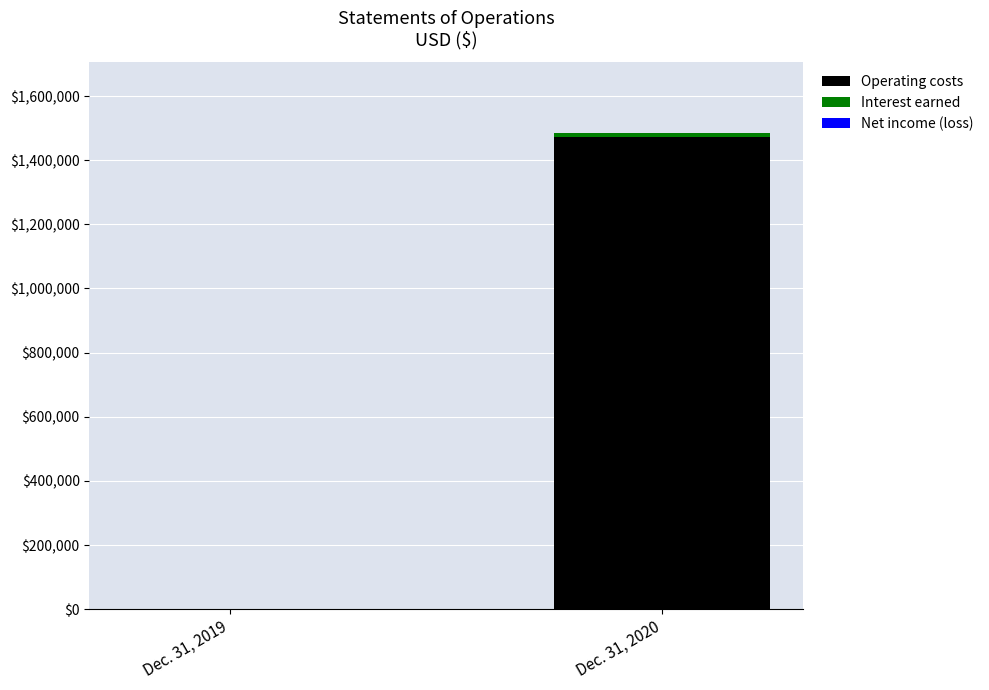

Is it true that Operating costs equals 347561 at Dec. 31, 2020?

False